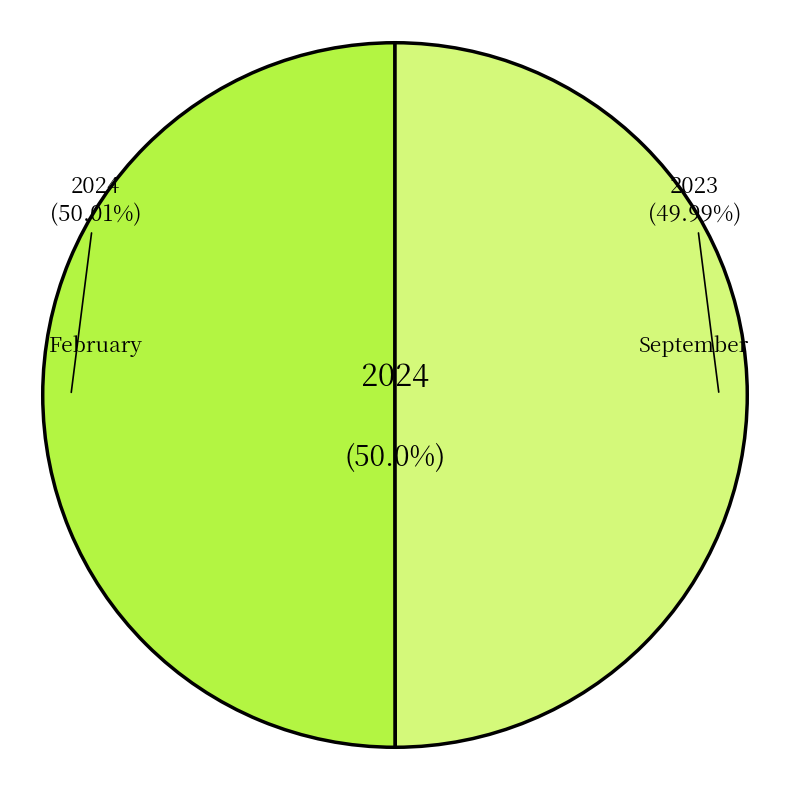

What is the smallest slice in the pie chart?

September